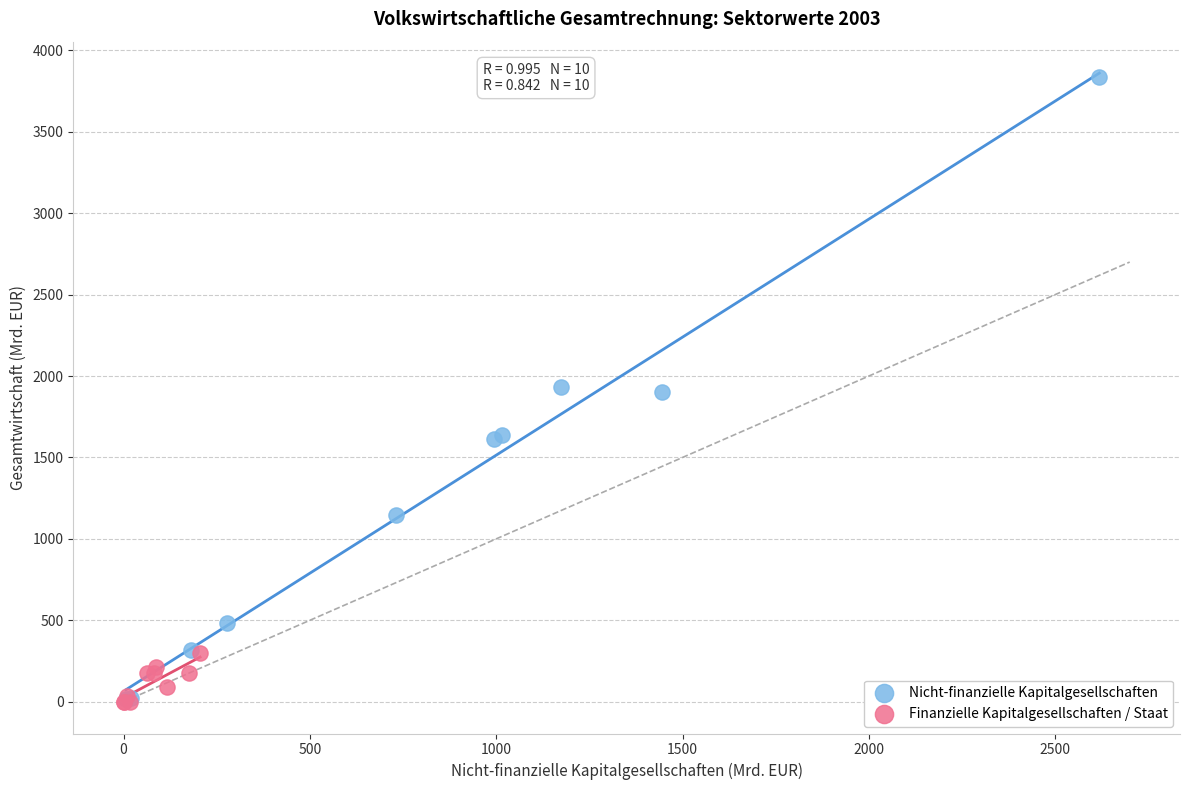

Which series has the widest spread of Y values?

Nicht-finanzielle Kapitalgesellschaften